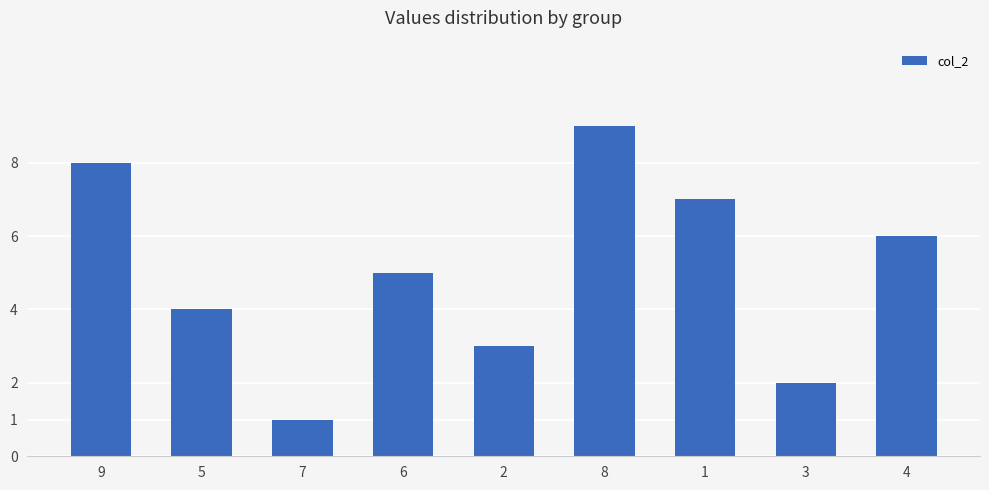

What is the approximate value at 5?

4